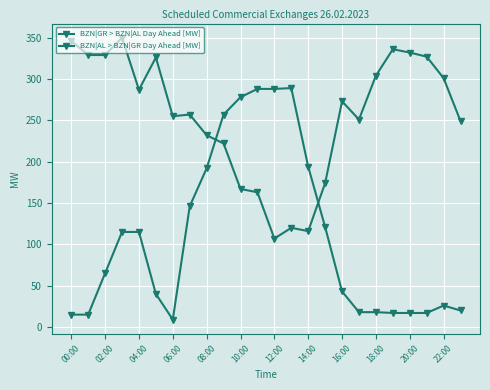

What is the lowest value of the BZN|GR > BZN|AL Day Ahead [MW] series?

9